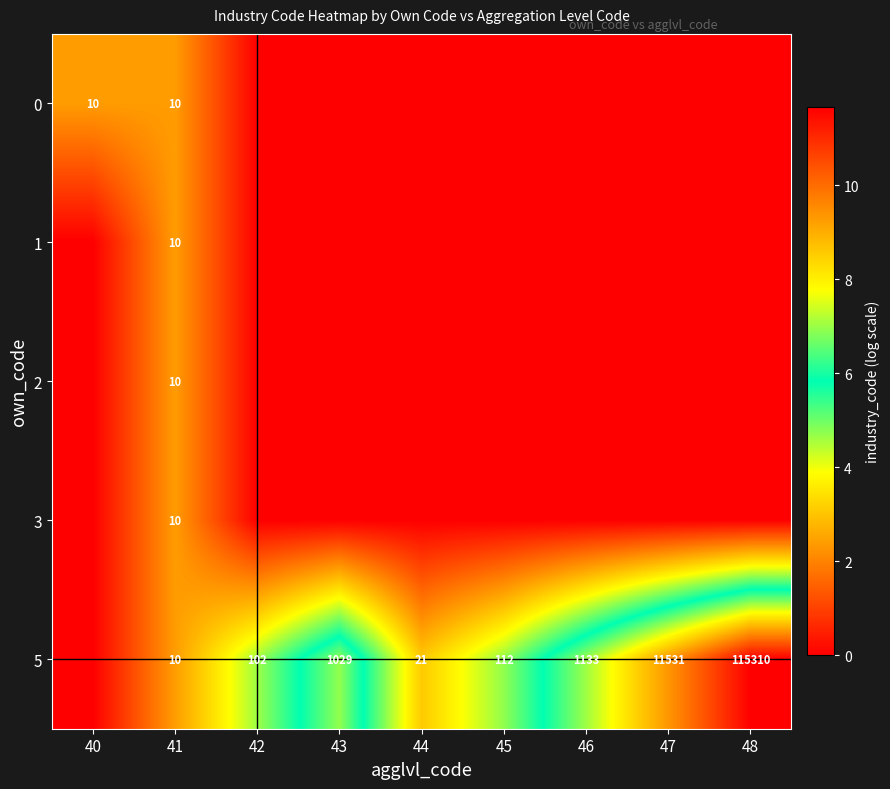

The value of 5 at 46 is 1508. True or false?

False